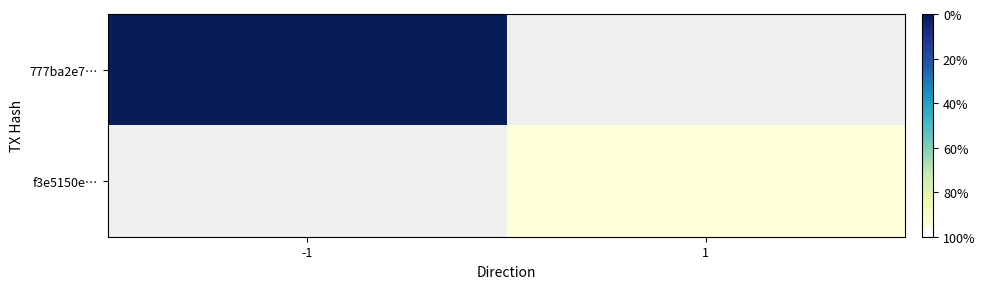

Count the number of data series in this chart.

2